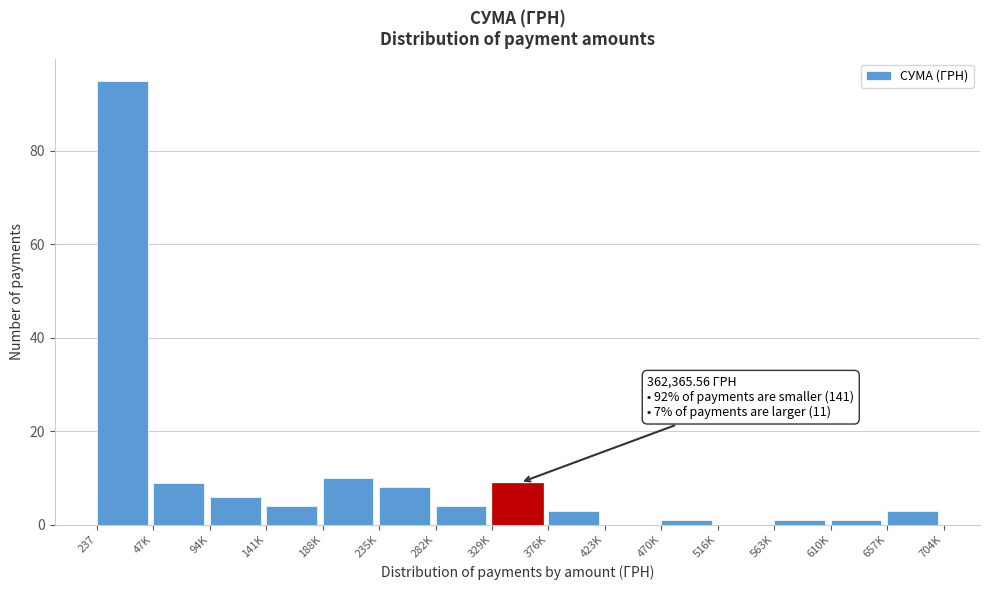

Reading right to left, what are all the values shown in this chart?

657K=3	610K=1	563K=1	516K=0	470K=1	423K=0	376K=3	329K=9	282K=4	235K=8	188K=10	141K=4	94K=6	47K=9	237=95